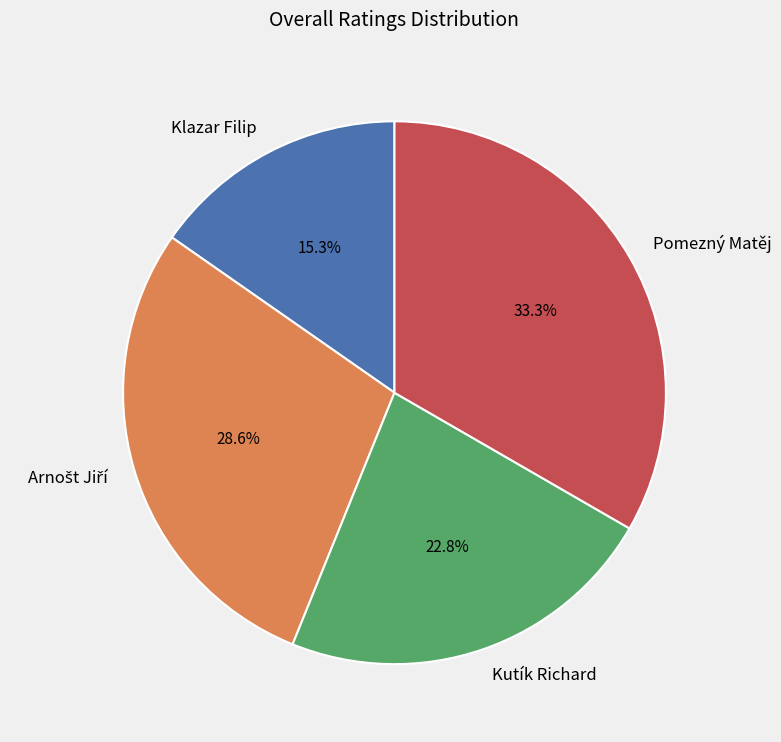

To the nearest percent, what percentage of the pie is Pomezný Matěj?

33%